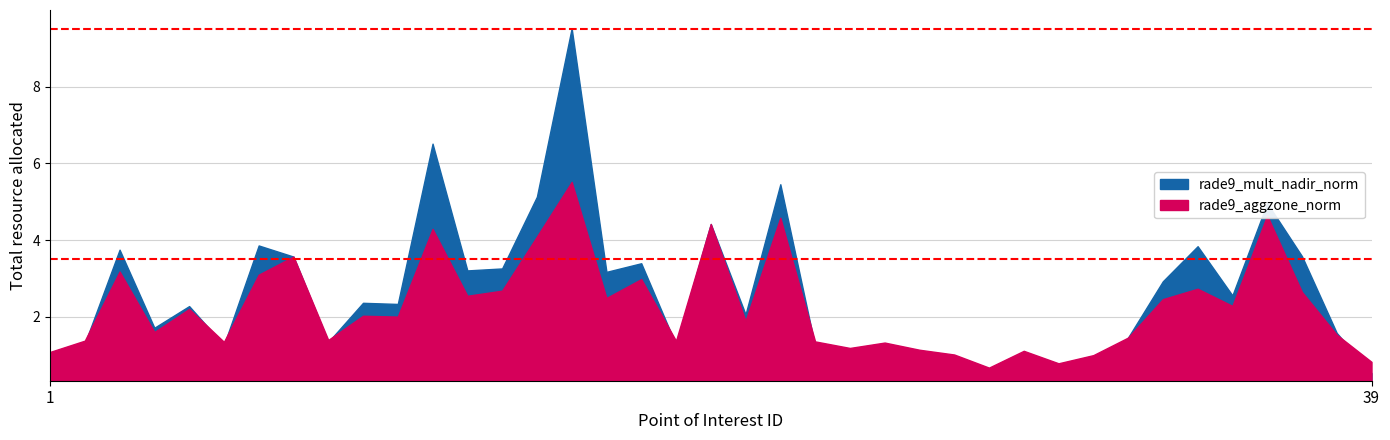

Reading left to right, transcribe all the data shown in this chart.

rade9_aggzone_norm: 1.1	1.4	3.2	1.6	2.2	1.3	3.1	3.6	1.4	2.0	2.0	4.3	2.5	2.7	4.1	5.5	2.5	3.0	1.4	4.4	1.9	4.6	1.4	1.2	1.3	1.1	1.0	0.7	1.1	0.8	1.0	1.5	2.5	2.7	2.3	4.6	2.6	1.5	0.8
rade9_mult_nadir_norm: 0.7	1.3	3.7	1.7	2.3	1.3	3.9	3.6	1.3	2.4	2.3	6.5	3.2	3.3	5.1	9.5	3.2	3.4	1.3	4.4	2.1	5.5	1.2	1.1	1.2	0.8	0.7	0.4	0.8	0.5	0.5	1.5	2.9	3.8	2.6	5.0	3.6	1.6	0.5